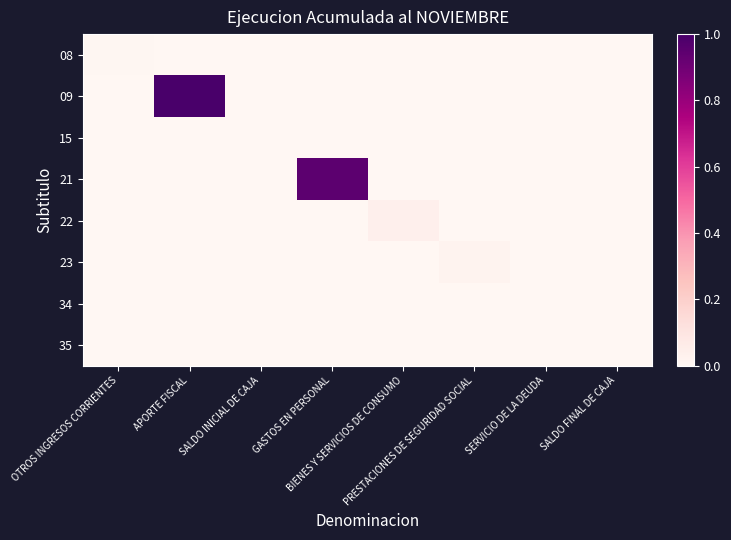

At SALDO INICIAL DE CAJA, list the series in order from largest to smallest.

08, 09, 15, 21, 22, 23, 34, 35